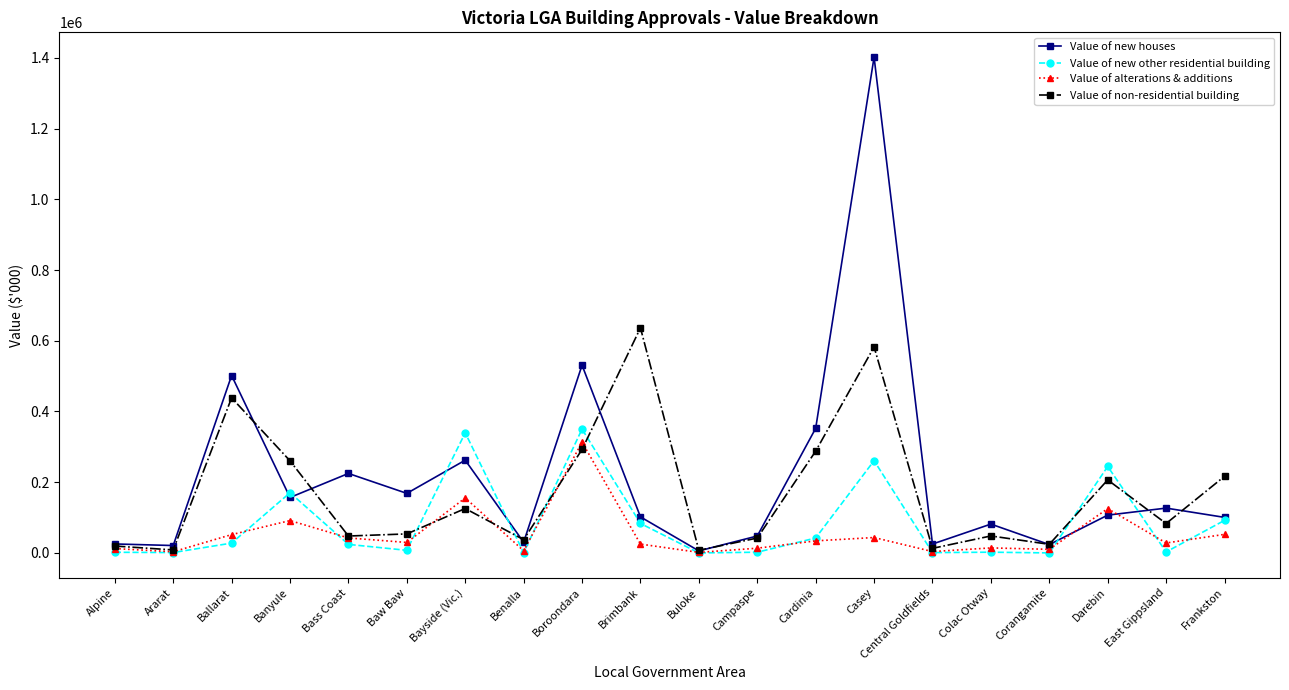

Is it true that Value of non-residential building equals 91836.6 at Frankston?

False